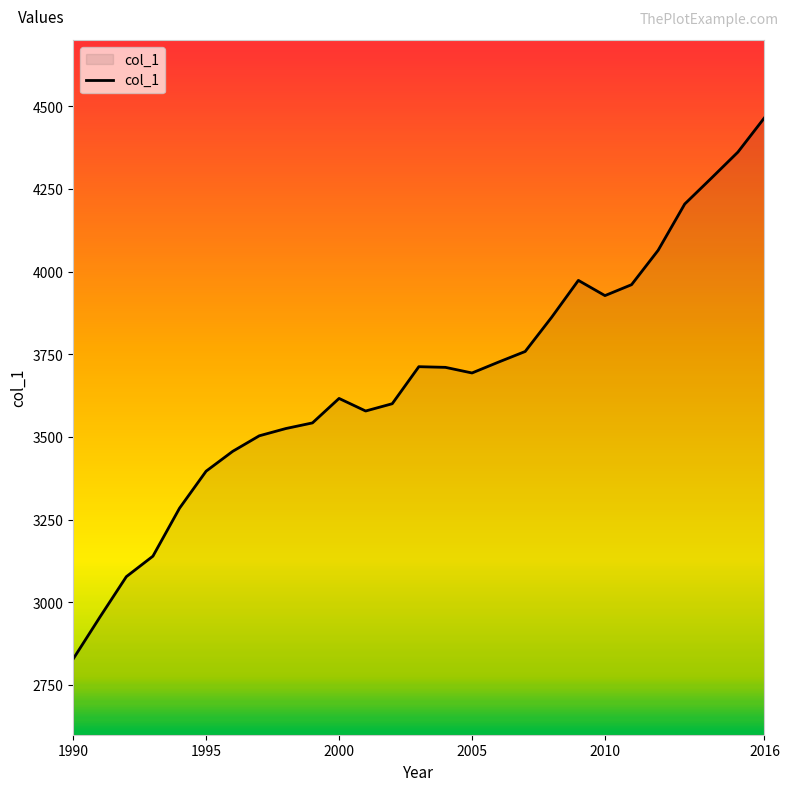

What is the greatest value displayed?

4466